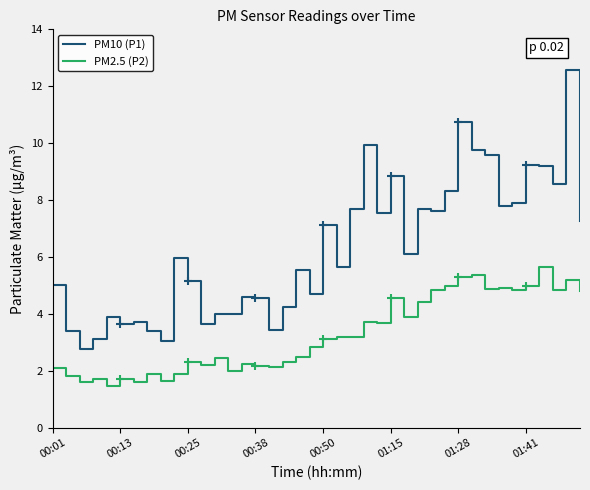

What is the highest value of the PM2.5 (P2) series?

5.7